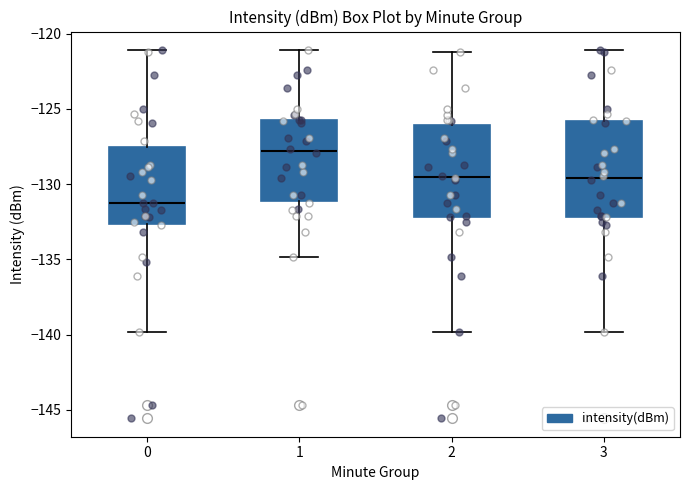

Reading left to right, read every box against the y-axis: the position of its median line, the range the box covers, and the ends of its whiskers. The values are not printed on the chart, so give them approximately, as read against the axis.

0: median -131.0, box -132.5 to -127.5, whiskers -140.0 to -121.0
1: median -128.0, box -131.0 to -125.5, whiskers -135.0 to -121.0
2: median -129.5, box -132.0 to -126.0, whiskers -140.0 to -121.0
3: median -129.5, box -132.0 to -126.0, whiskers -140.0 to -121.0